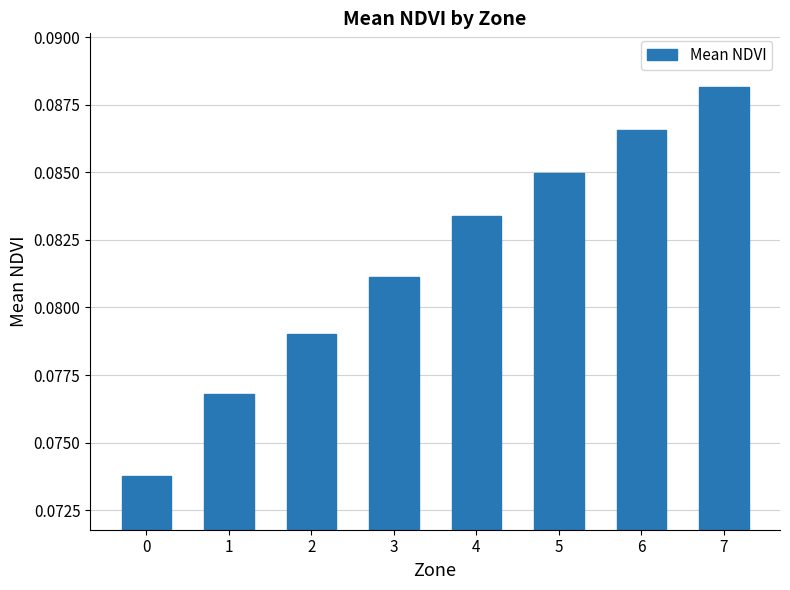

Count the values in the range 0 to 1.

8